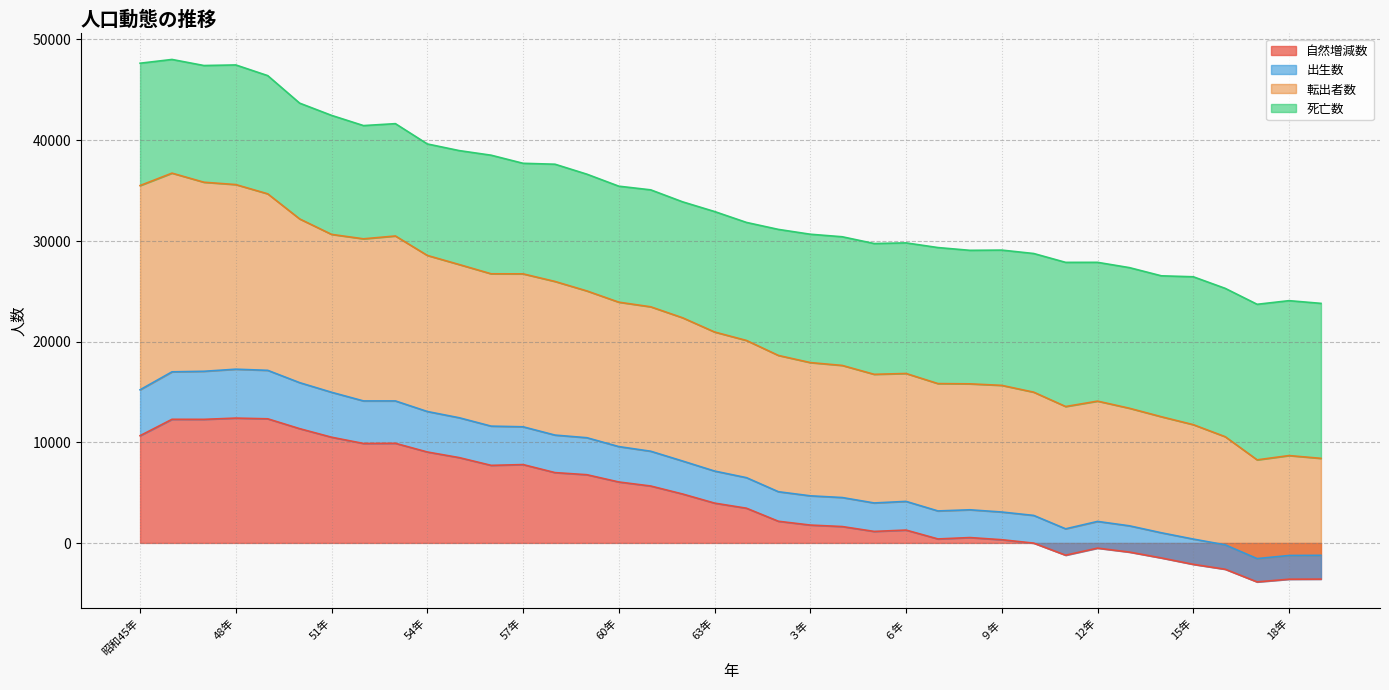

True or false: 自然増減数 and 出生数 cross at least once.

False